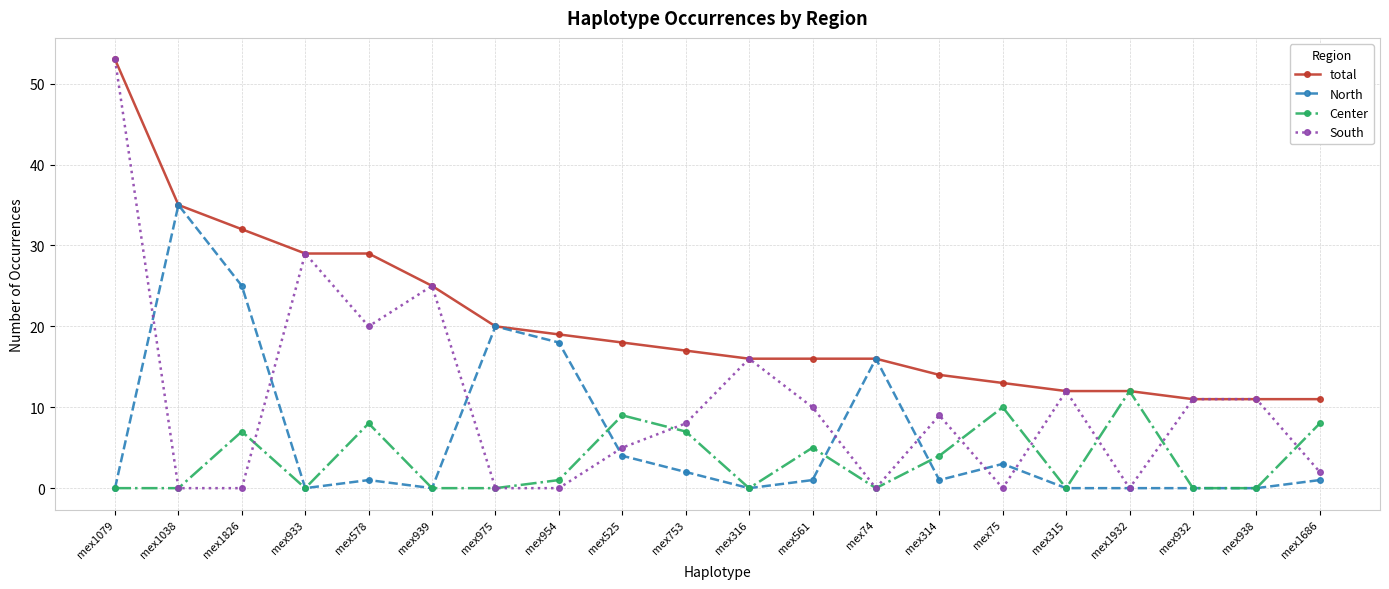

What is the difference between the second highest and second lowest values in the total series?

24